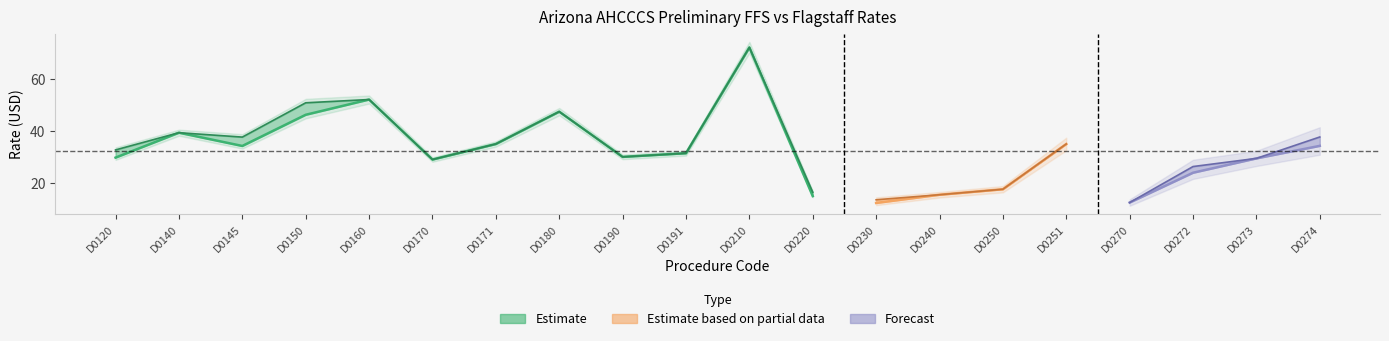

What is the sum of the values at D0171 and D0170?

64.0